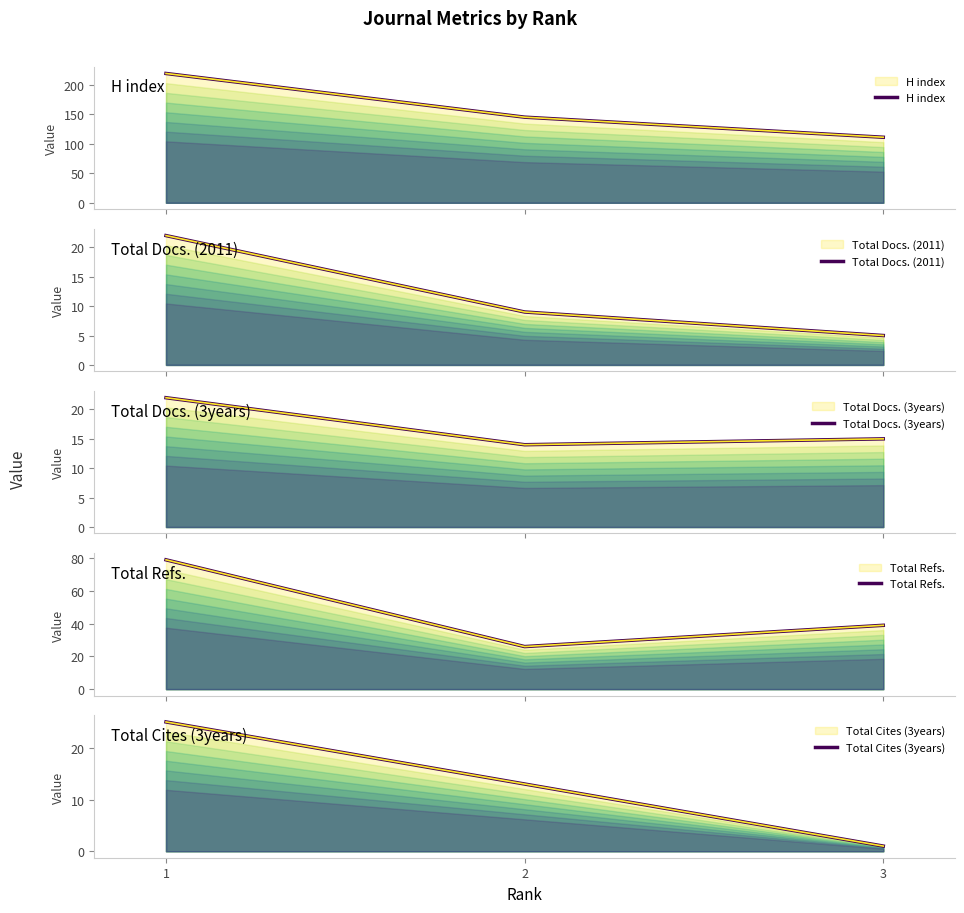

At how many categories does at least one series exceed 149?

1